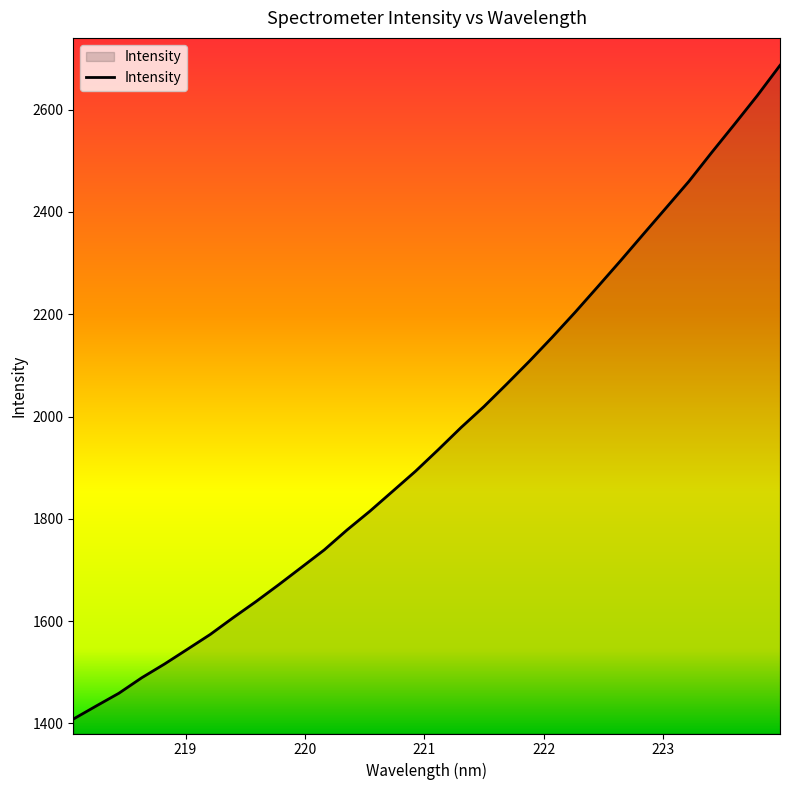

What is the minimum value shown in the chart?

1408.4